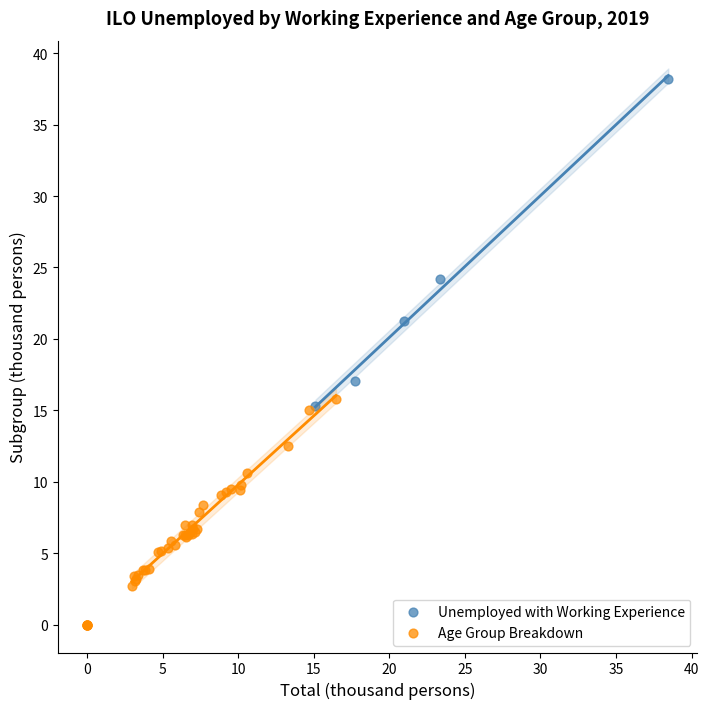

Which series has the largest Y range (max minus min)?

Unemployed with Working Experience